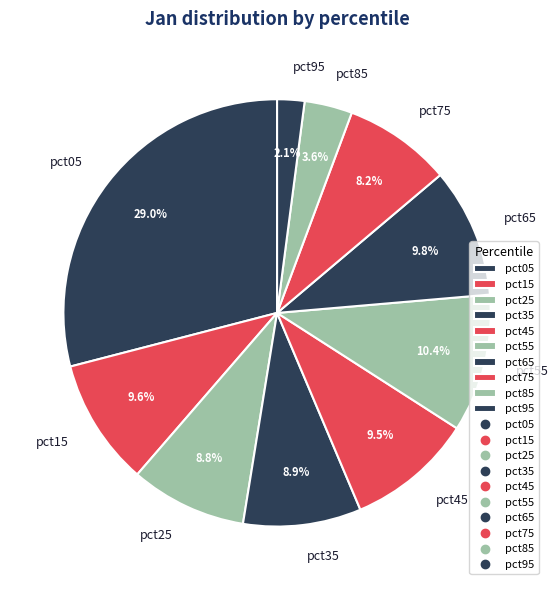

Which category has the biggest portion of the pie?

pct05